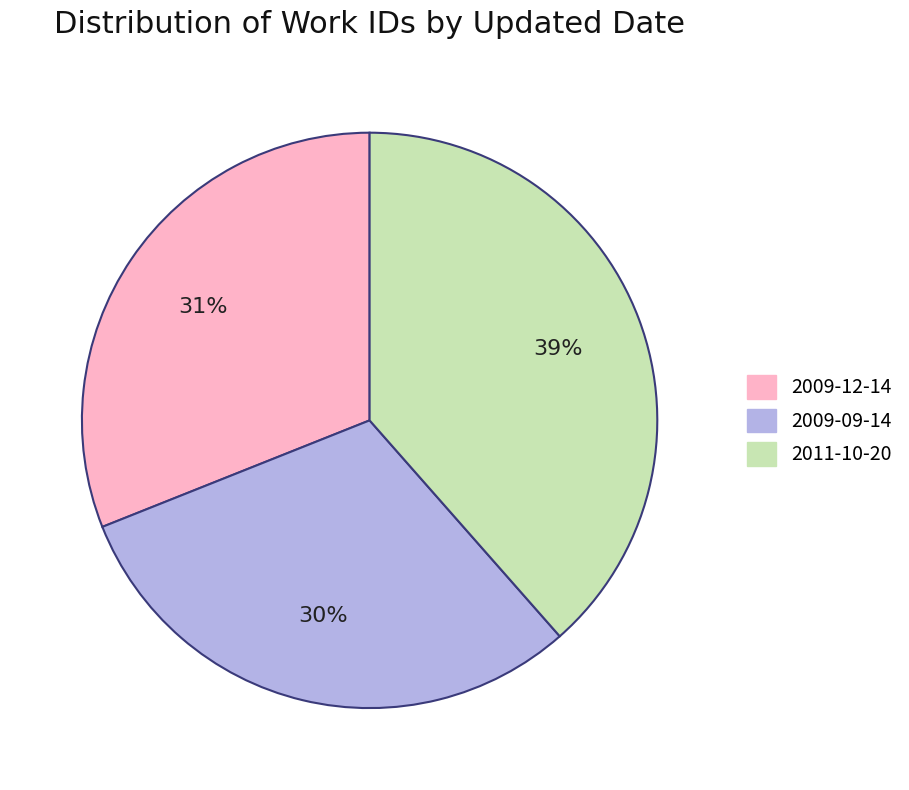

Between 2009-09-14 and 2009-12-14, which is larger?

2009-12-14